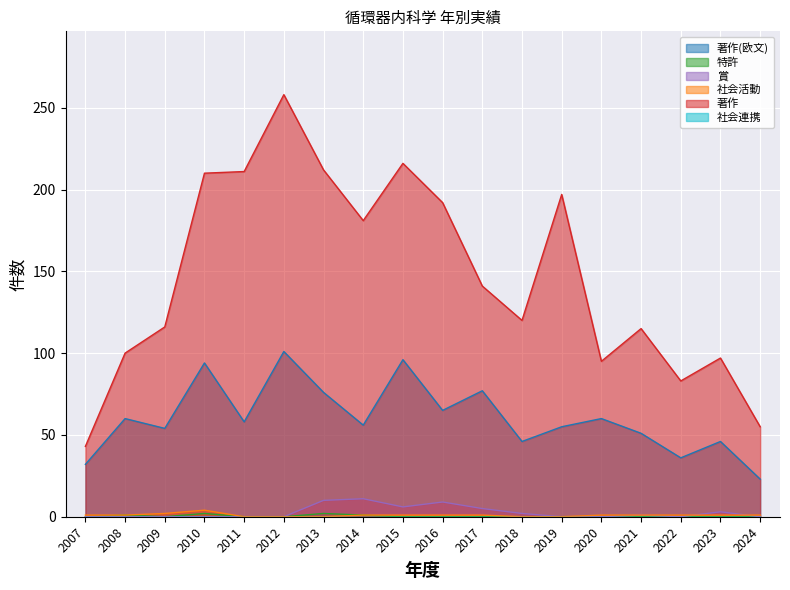

What is the maximum value for 社会活動?

4